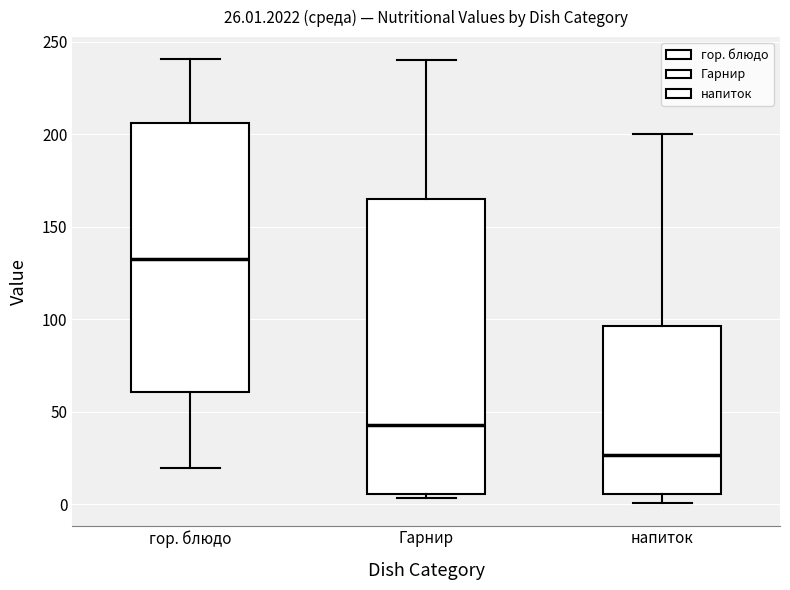

Which box is the tallest, from its lower edge to its upper edge?

Гарнир